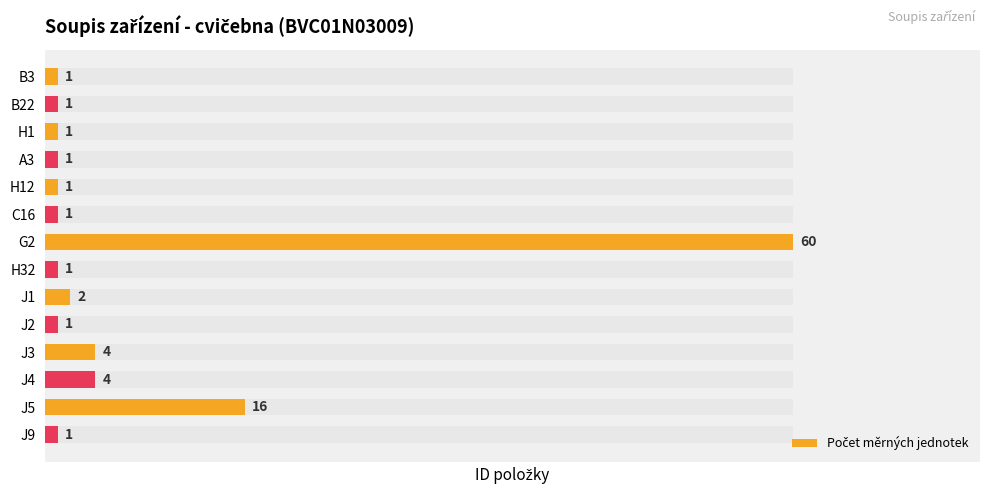

What is the value of the 1st bar from the left?

1